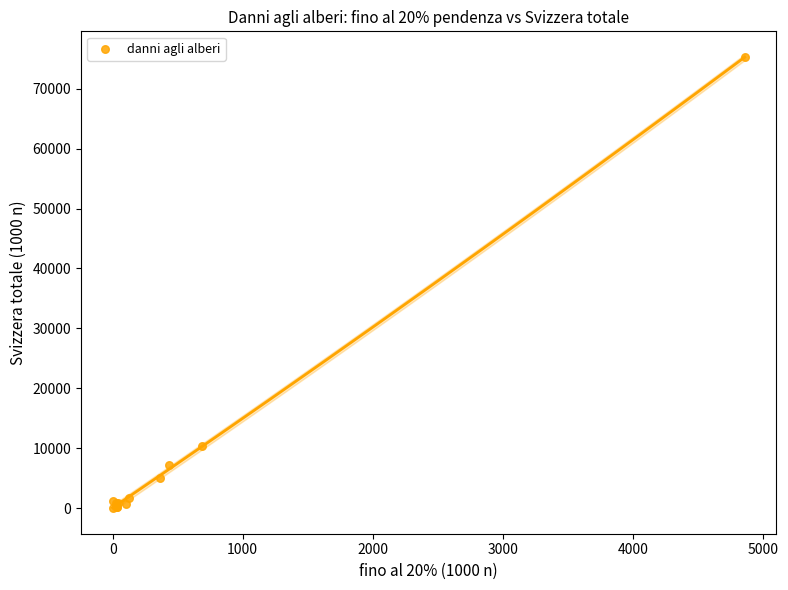

What Y value in the scatter plot is closest to 37671?

10320